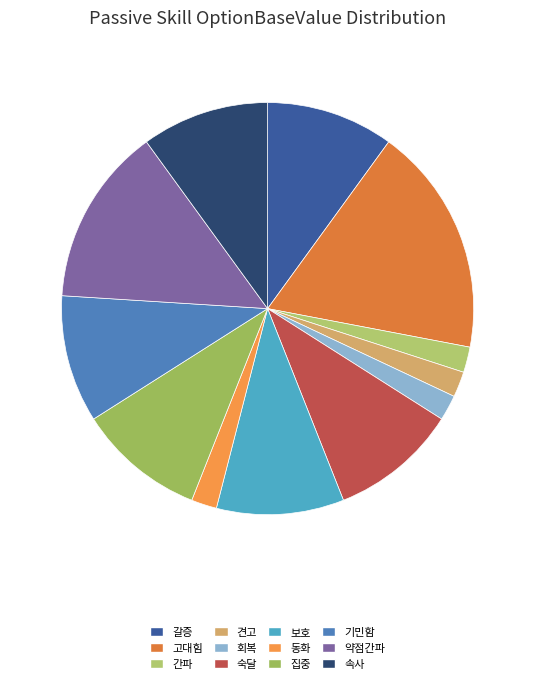

What is the largest slice in the pie chart?

고대힘